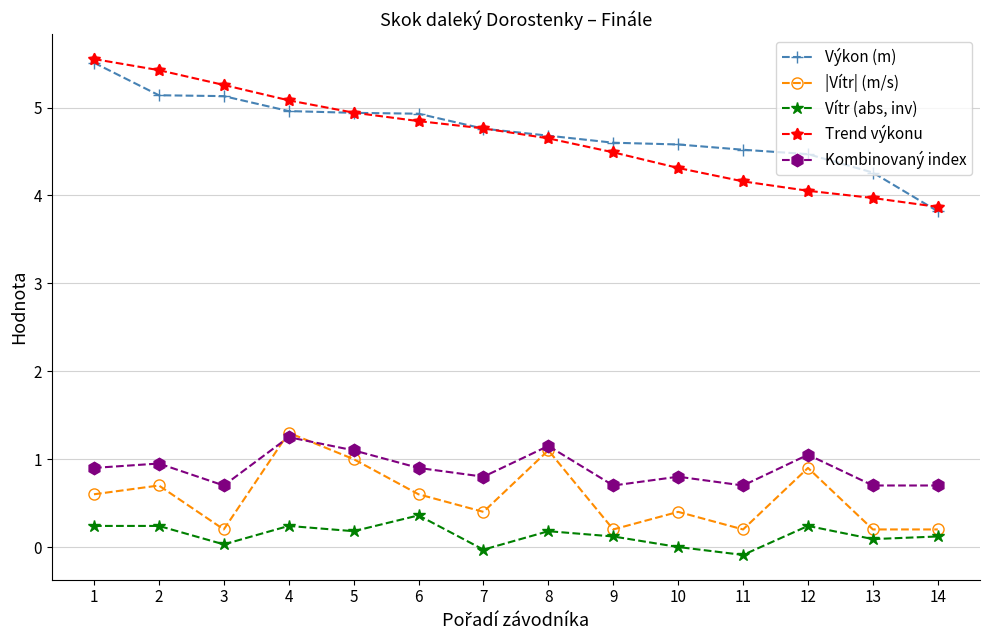

What is the difference between the second highest and second lowest values in the |Vítr| (m/s) series?

0.9